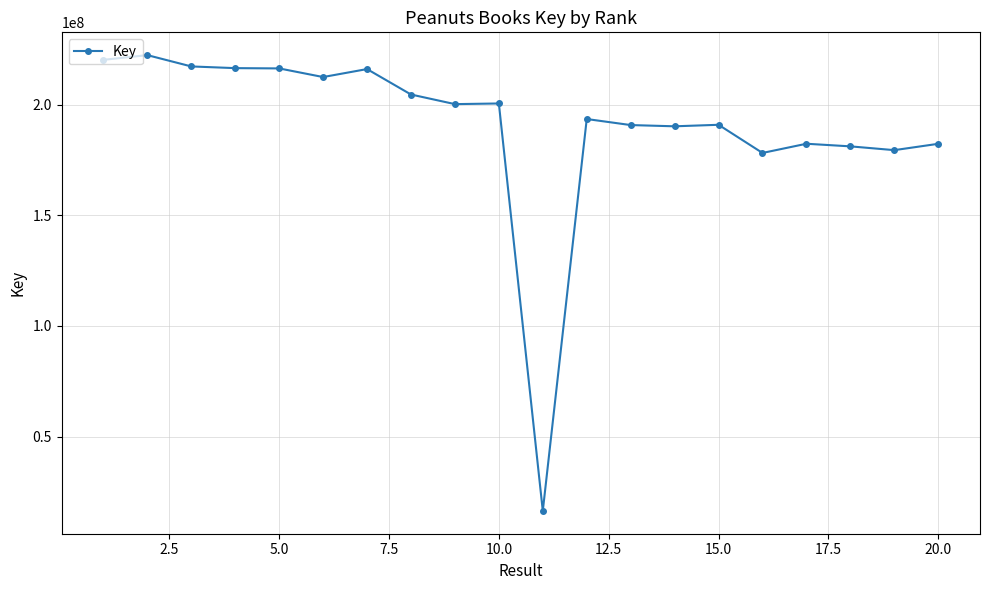

How many values are below 200309522?

10